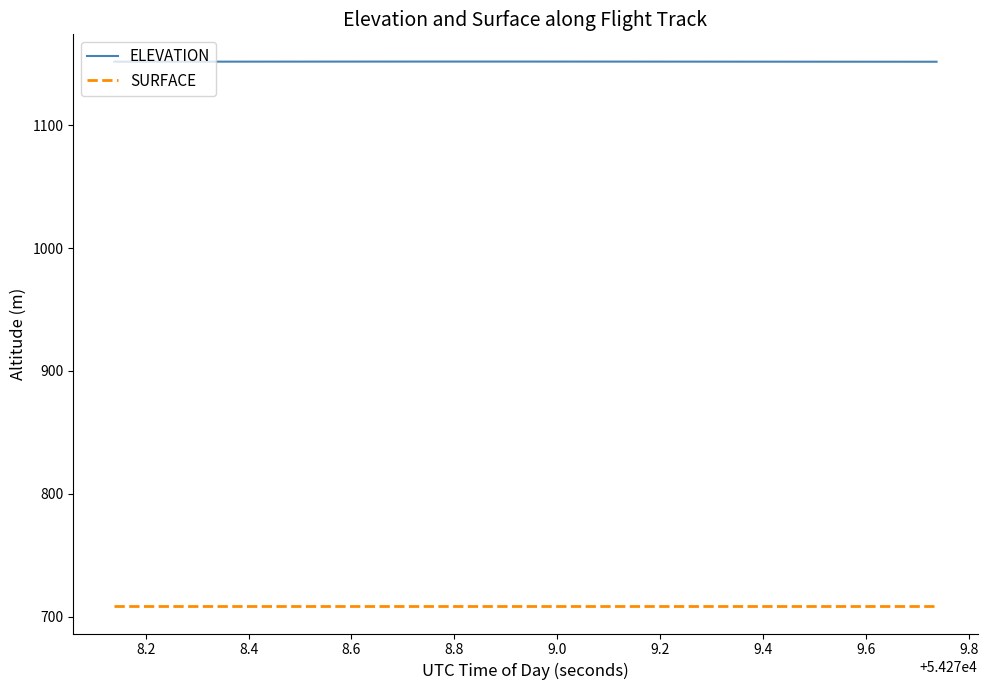

True or false: ELEVATION and SURFACE cross at least once.

False